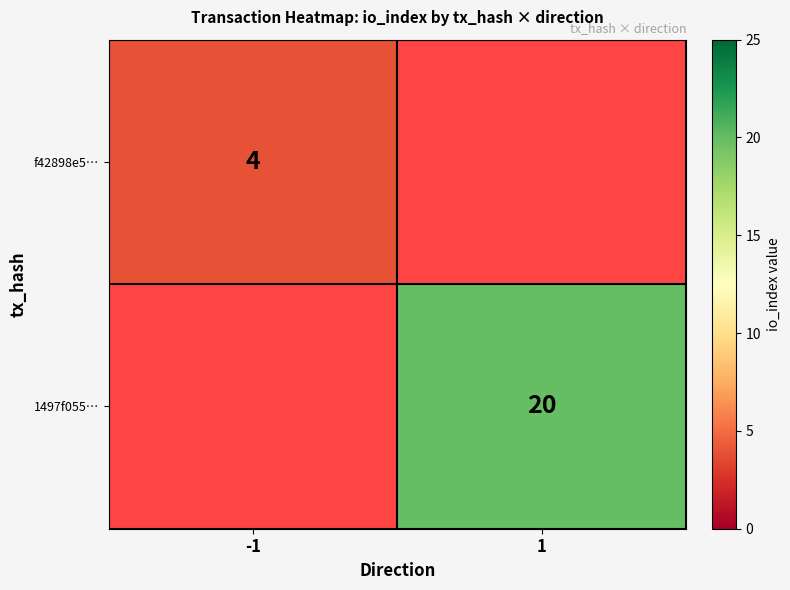

True or false: 1497f055… has a value of 8 at 1.

False